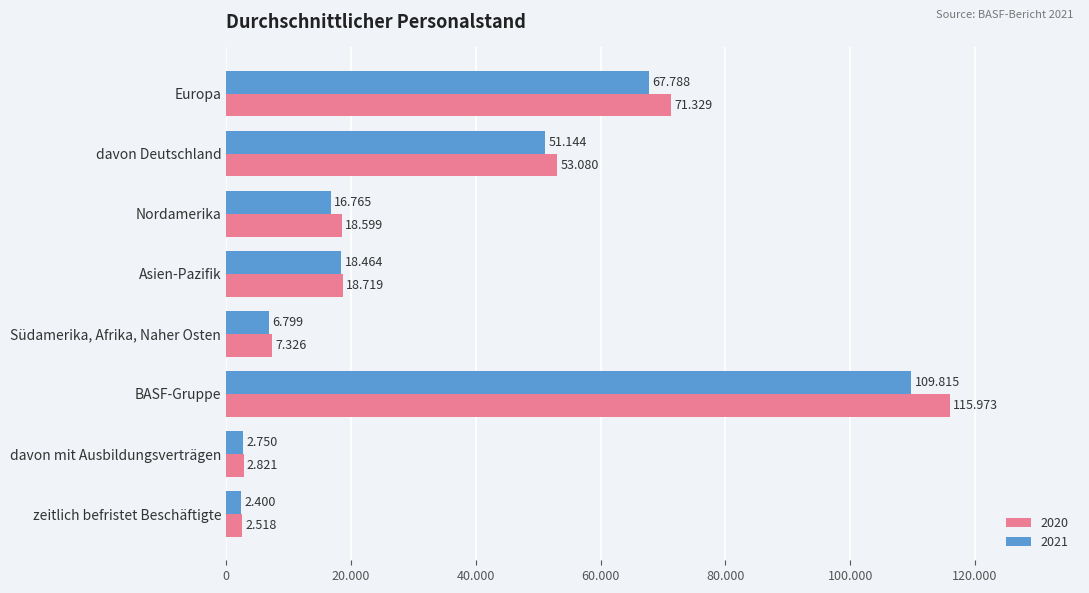

What are all the series names shown in the legend?

2020, 2021